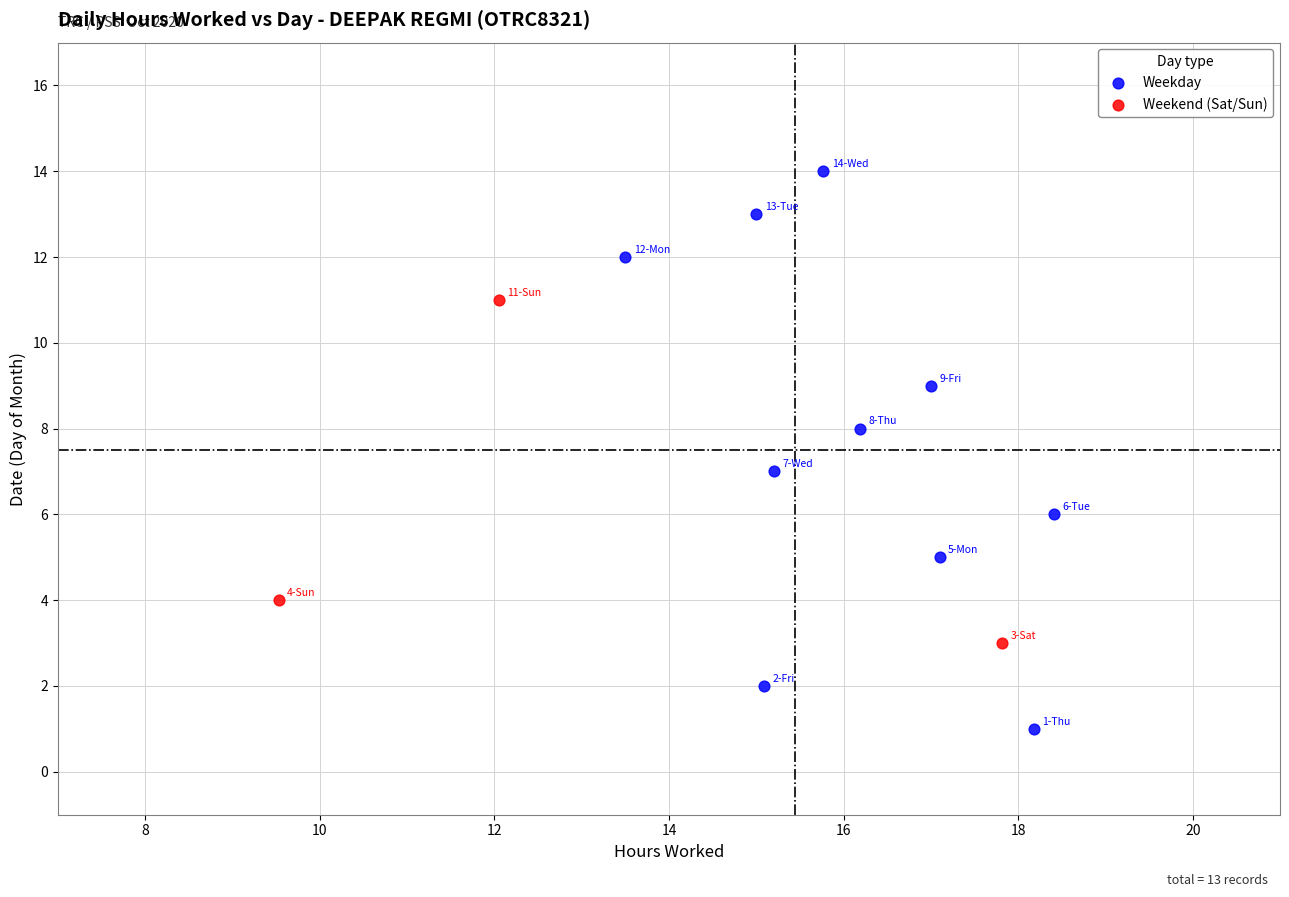

Which series contains the highest Y value?

Weekday